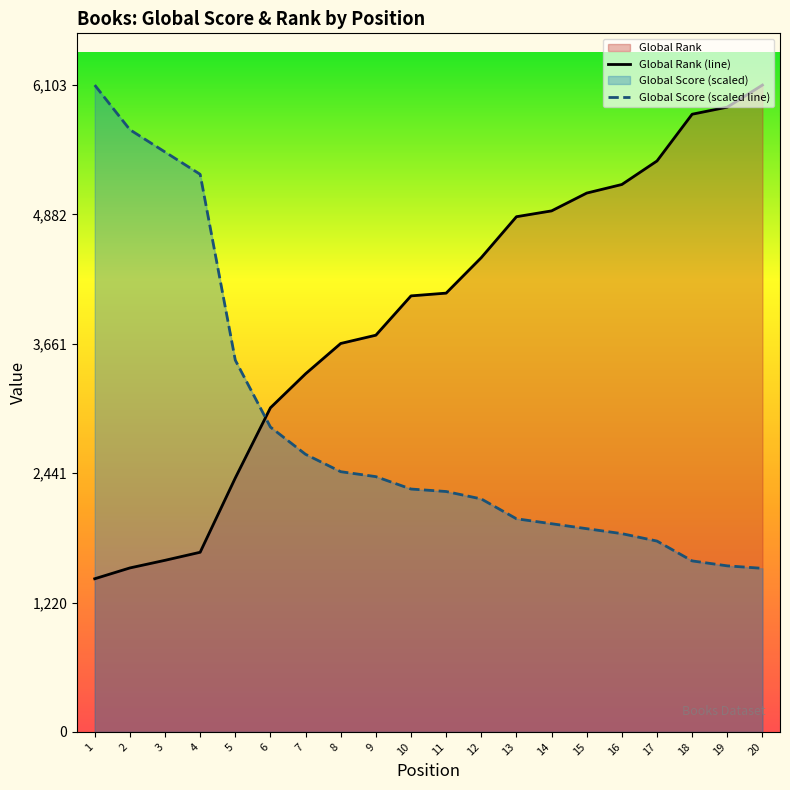

What is the value of the Global Score point at the 15th from the left?

1917.4